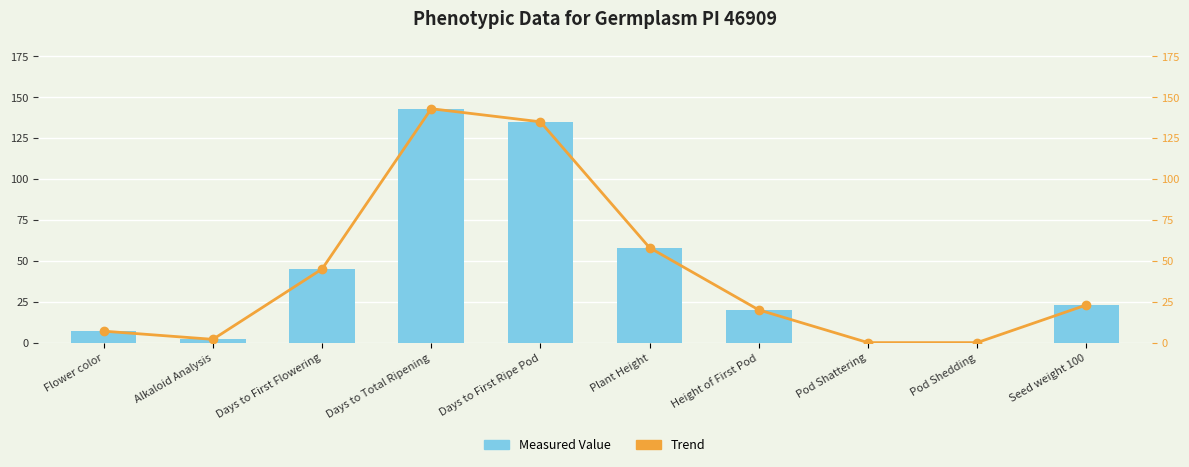

Rank the series at Days to First Flowering from lowest to highest value.

Measured Value, Trend